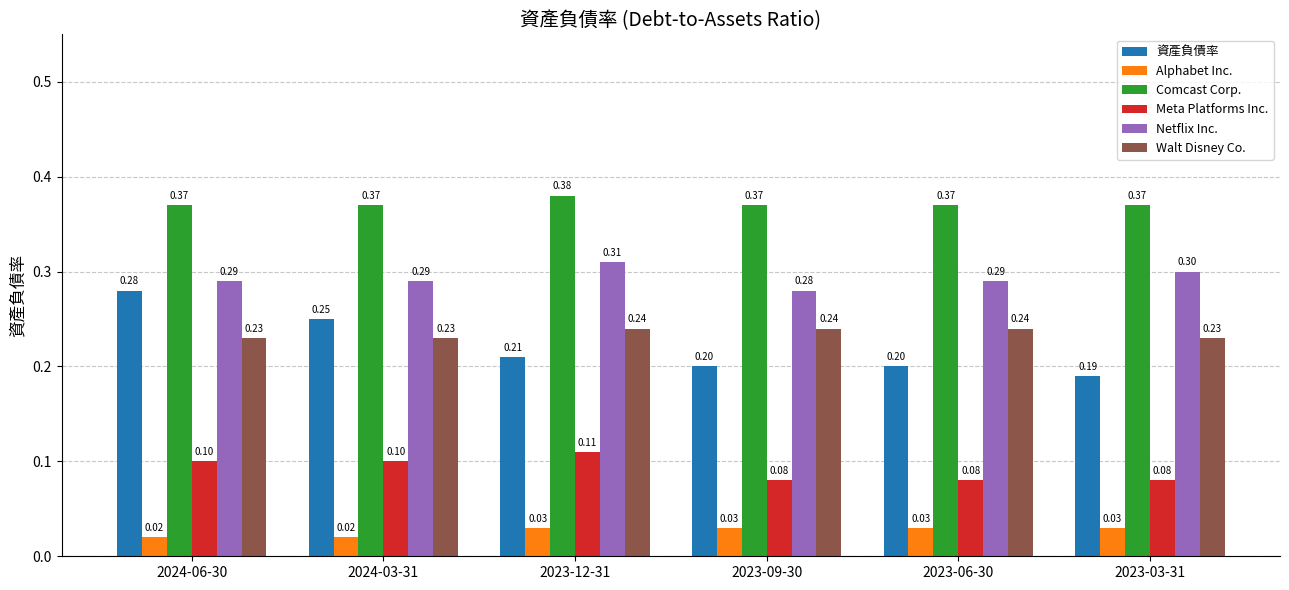

Rank the series by their maximum value, from lowest to highest.

Alphabet Inc., Meta Platforms Inc., Walt Disney Co., 資產負債率, Netflix Inc., Comcast Corp.